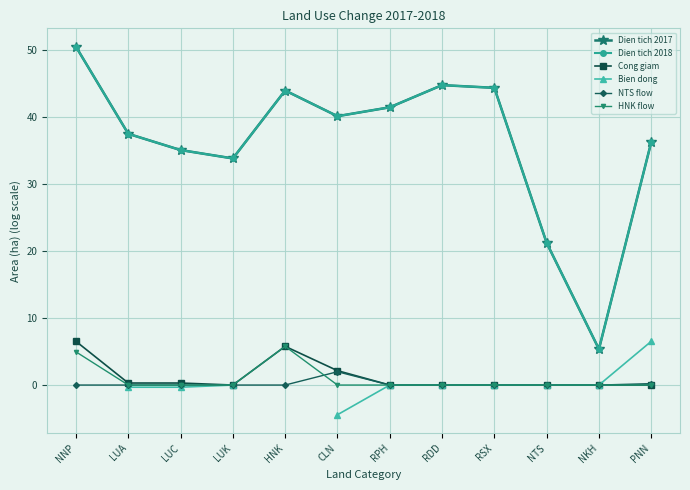

Which category has the lowest value in the NTS flow series?

NNP